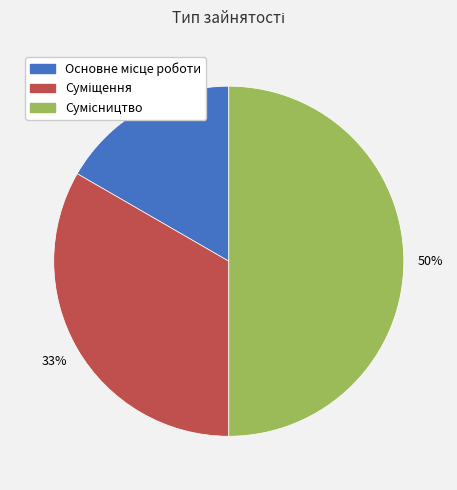

To the nearest percent, what is the difference between the largest and smallest slice percentages?

33%